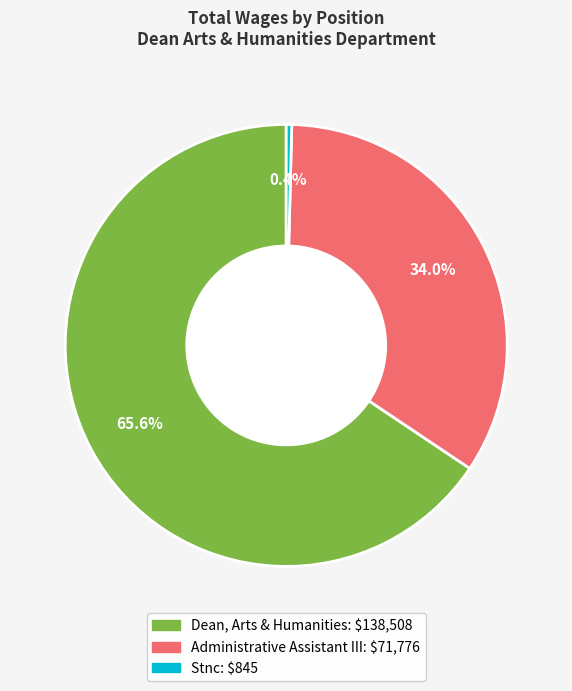

The Dean, Arts & Humanities slice represents 66% of the pie. True or false?

True